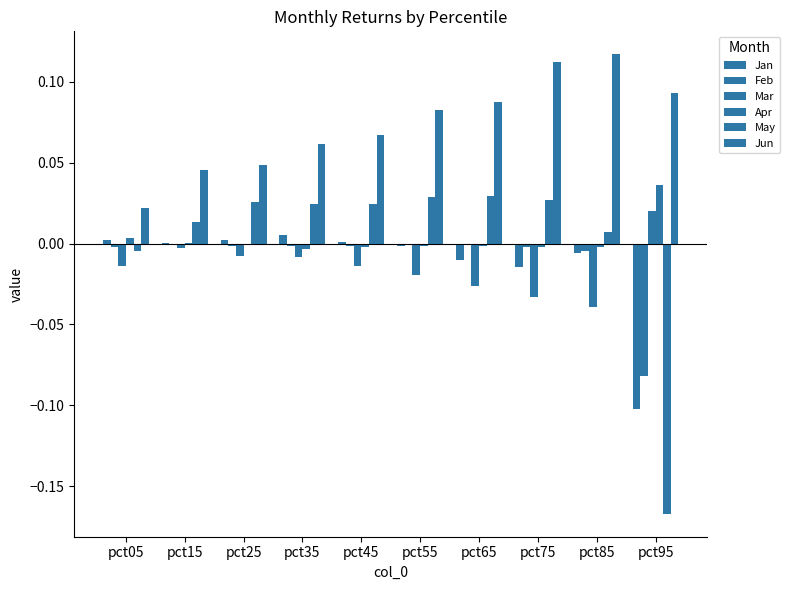

Are the bars horizontal?

No